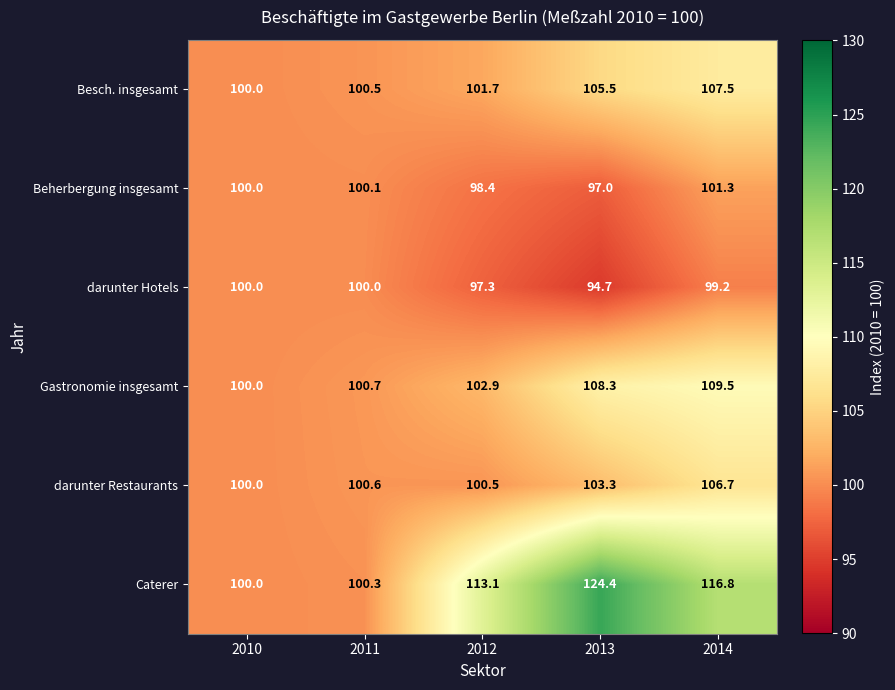

What is the smallest value displayed?

94.7